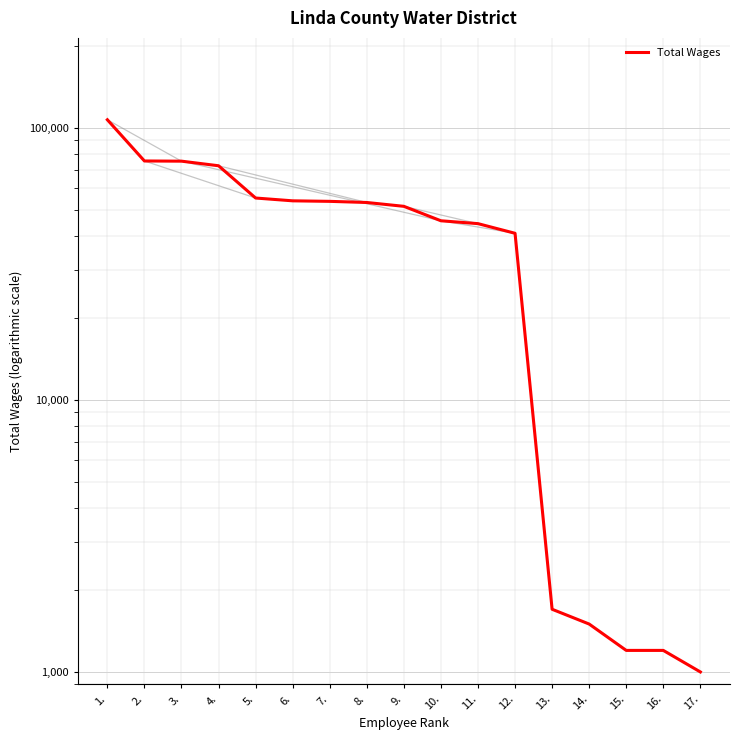

Is this an area chart (filled region under the line)?

No